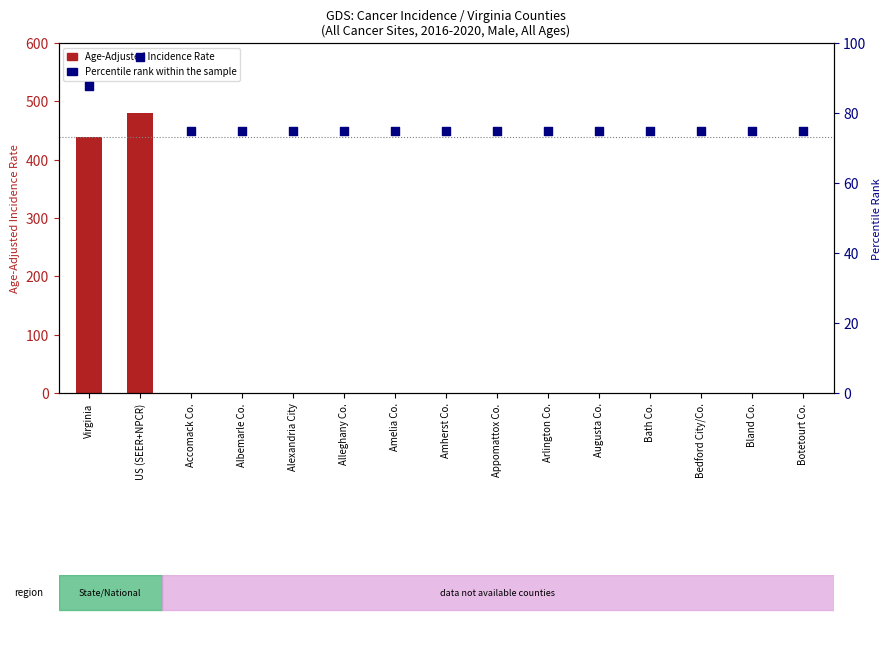

What is the total value across all series at Bland Co.?

75.0